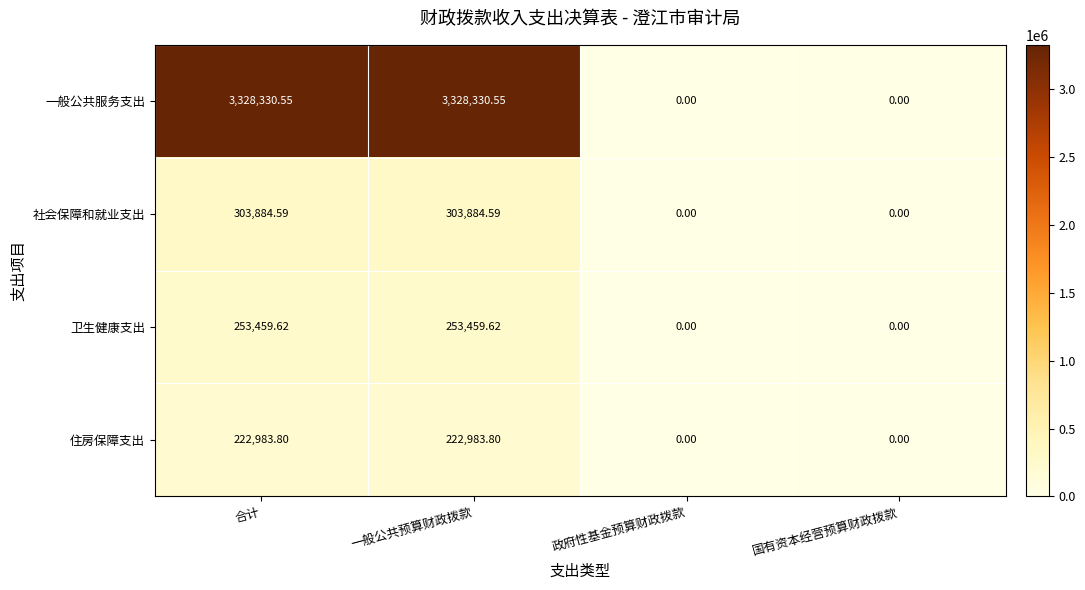

How many series are shown in this chart?

4